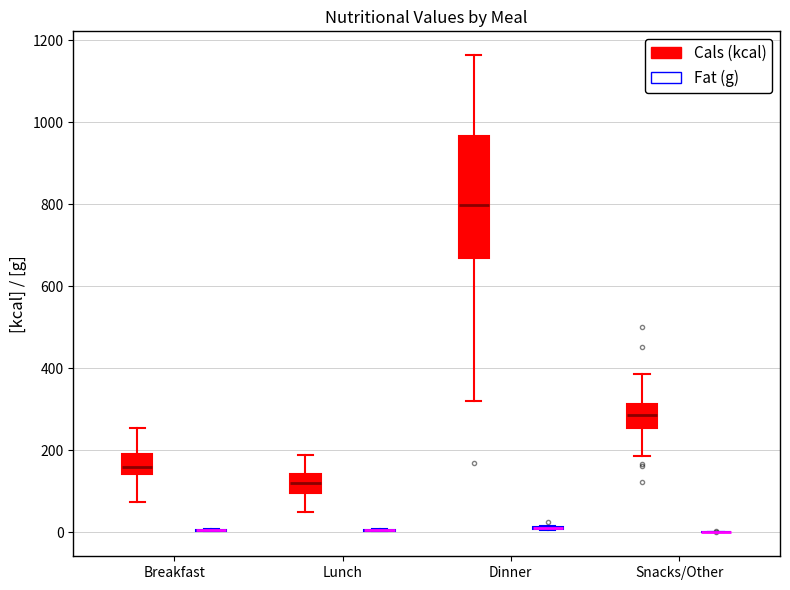

Comparing the boxes themselves (not the whiskers), which one is the tallest?

Dinner (Cals (kcal))